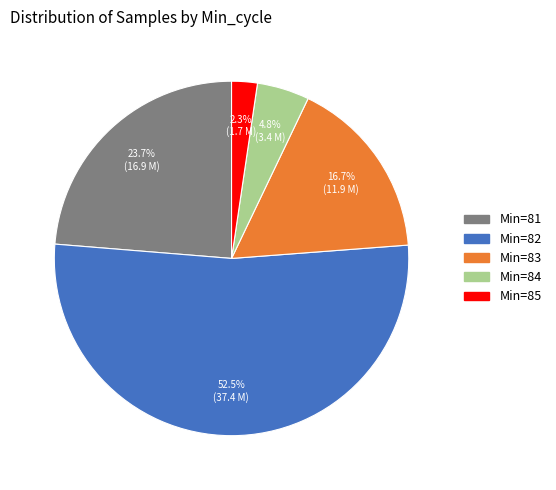

How many slices are in this pie chart?

5